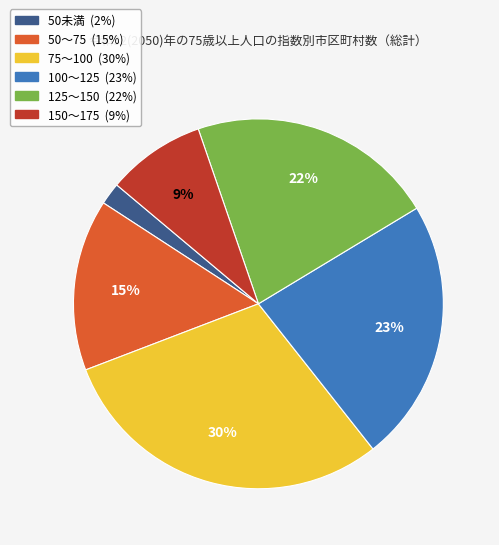

True or false: 125～150 accounts for 9% of the total.

False